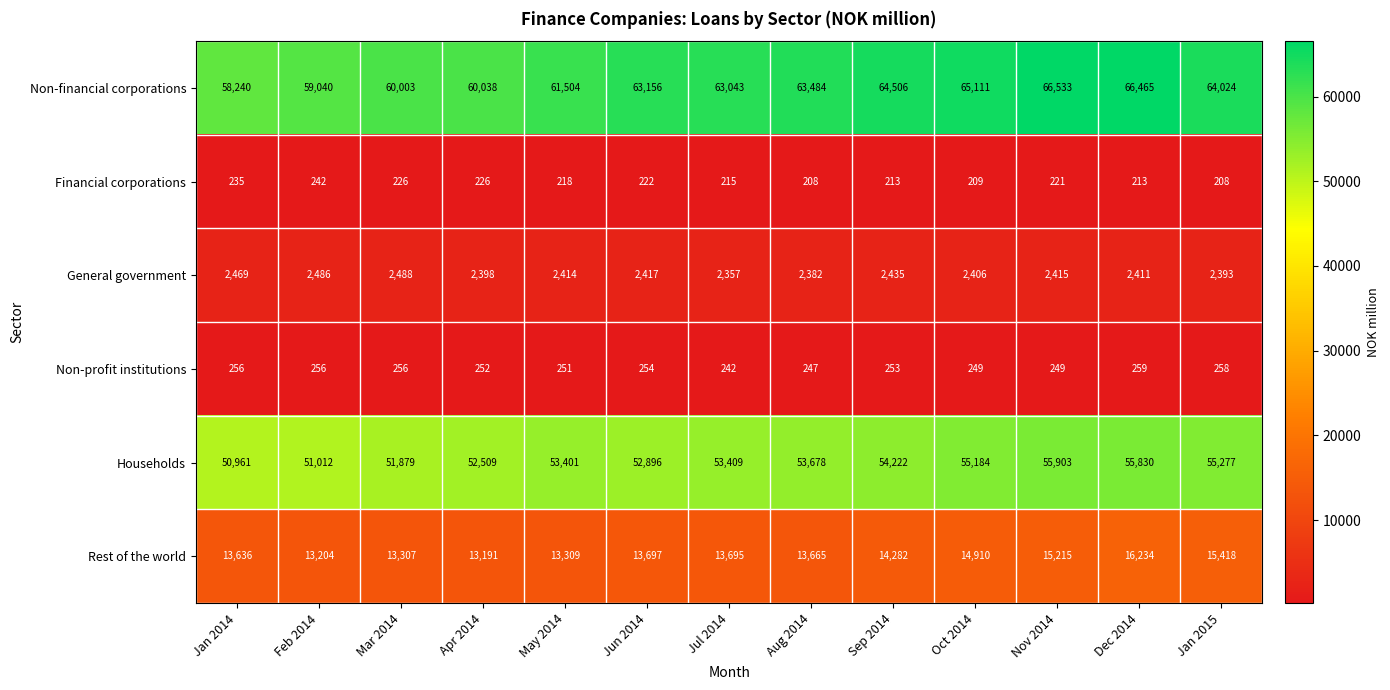

At how many categories does at least one series exceed 41334?

13